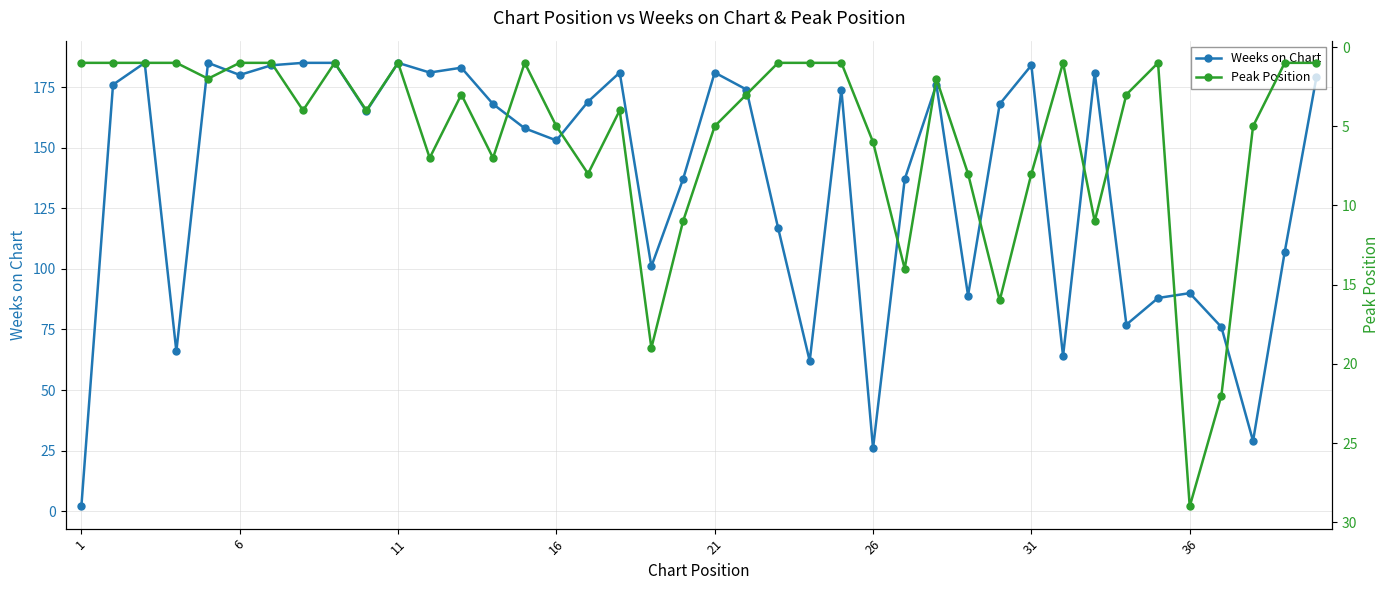

The value of Weeks on Chart at 36 is 121. True or false?

False